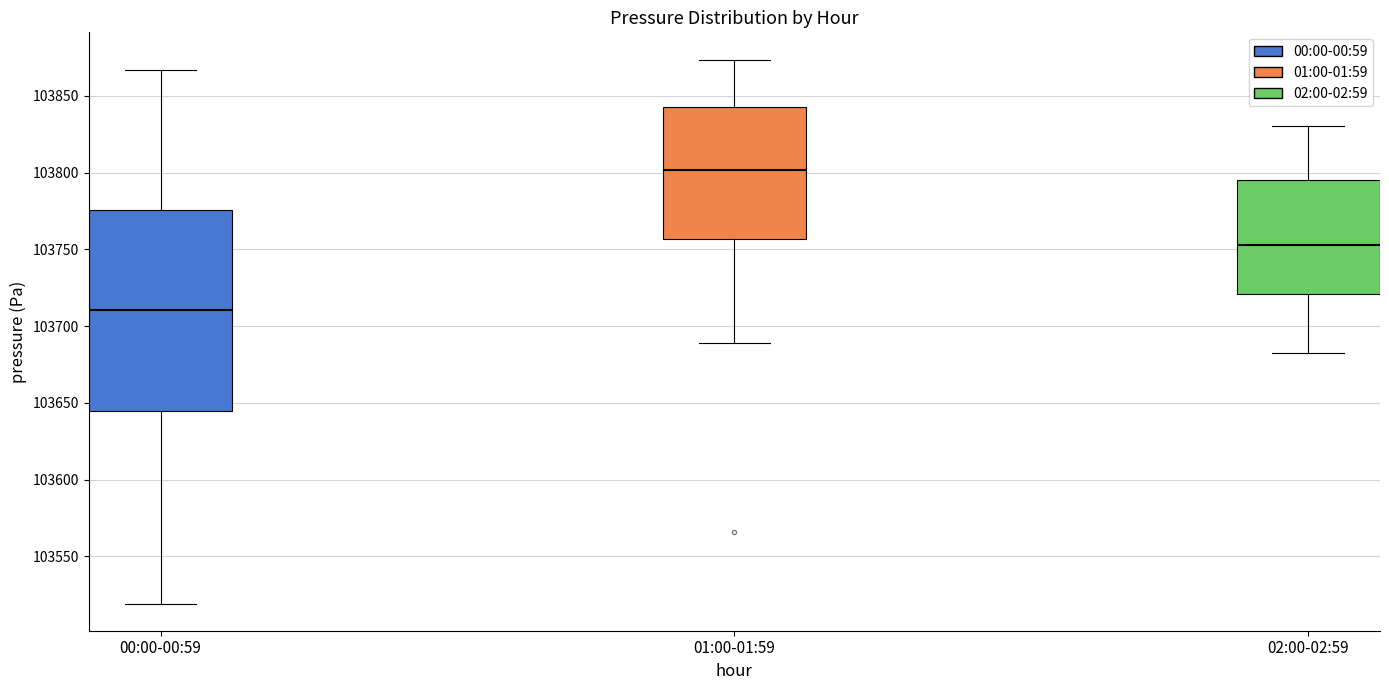

Reading left to right, transcribe this box plot: for each box, give where its median line is, the range the box spans, and where its two whiskers end, as read against the y-axis. The values are not printed on the chart, so give them approximately, as read against the axis.

00:00-00:59: median 103710, box 103645 to 103775, whiskers 103520 to 103865
01:00-01:59: median 103800, box 103755 to 103845, whiskers 103690 to 103875
02:00-02:59: median 103755, box 103720 to 103795, whiskers 103680 to 103830